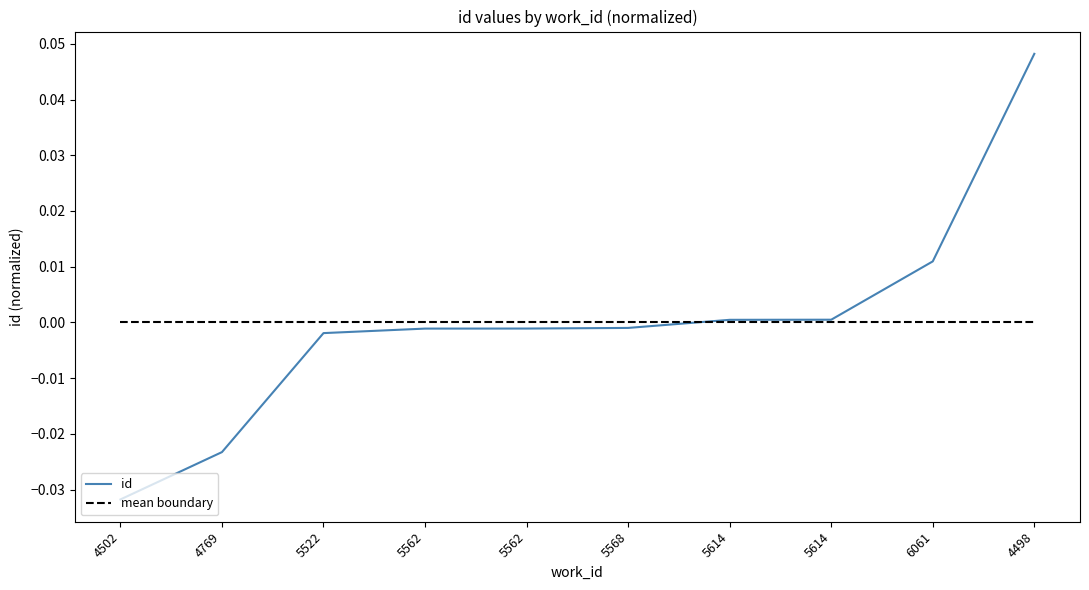

What are all the series names shown in the legend?

id, mean boundary